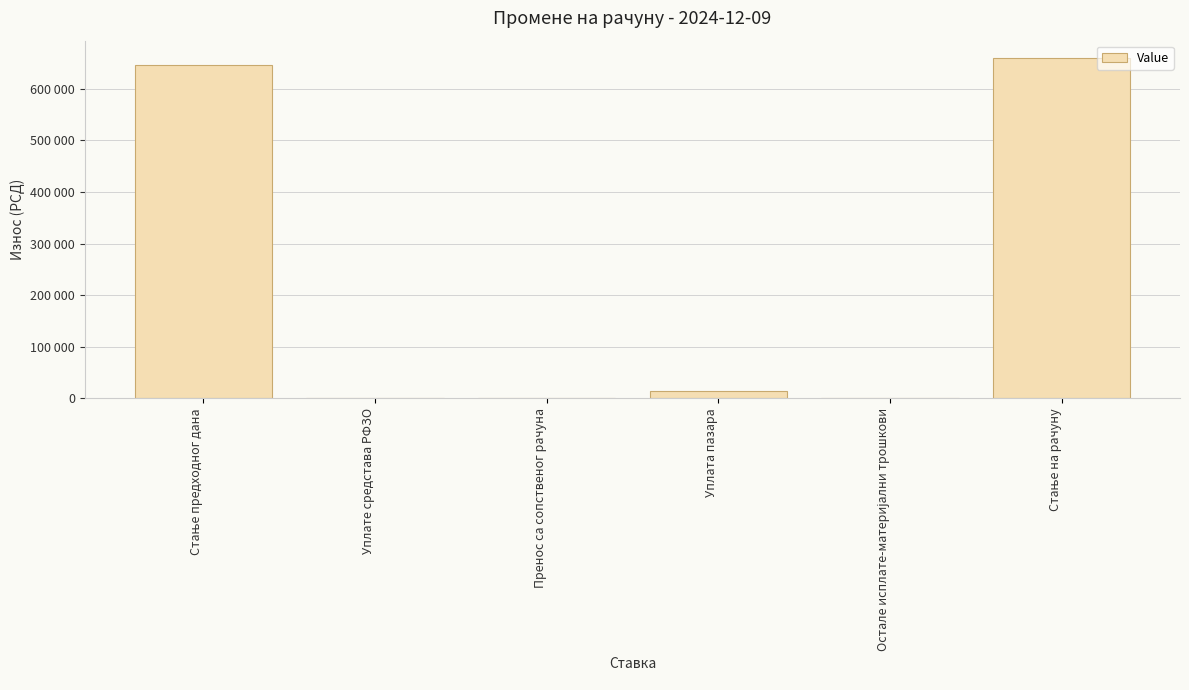

How many values are above zero?

3